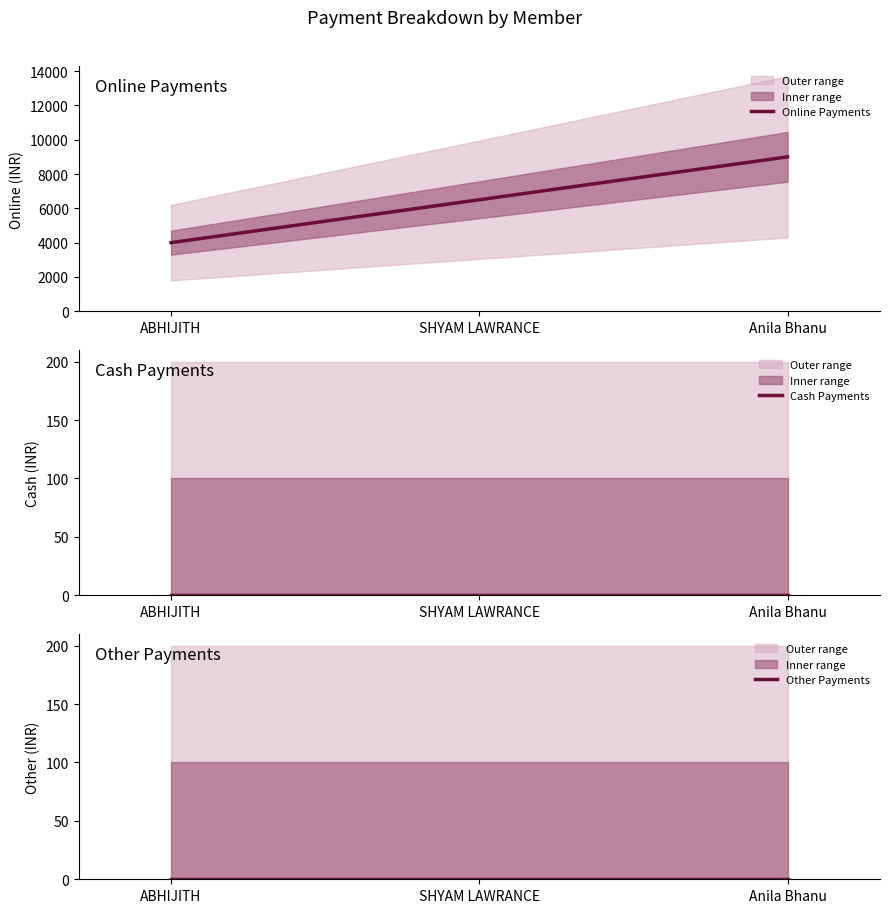

Does the chart have visible grid lines?

No